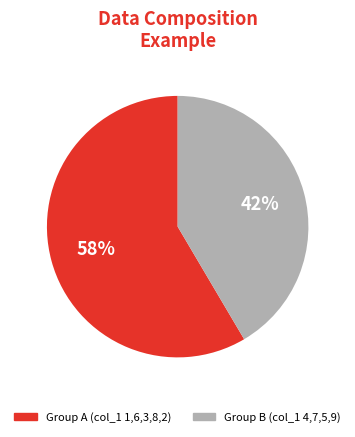

To the nearest percent, what is the average slice percentage?

50%